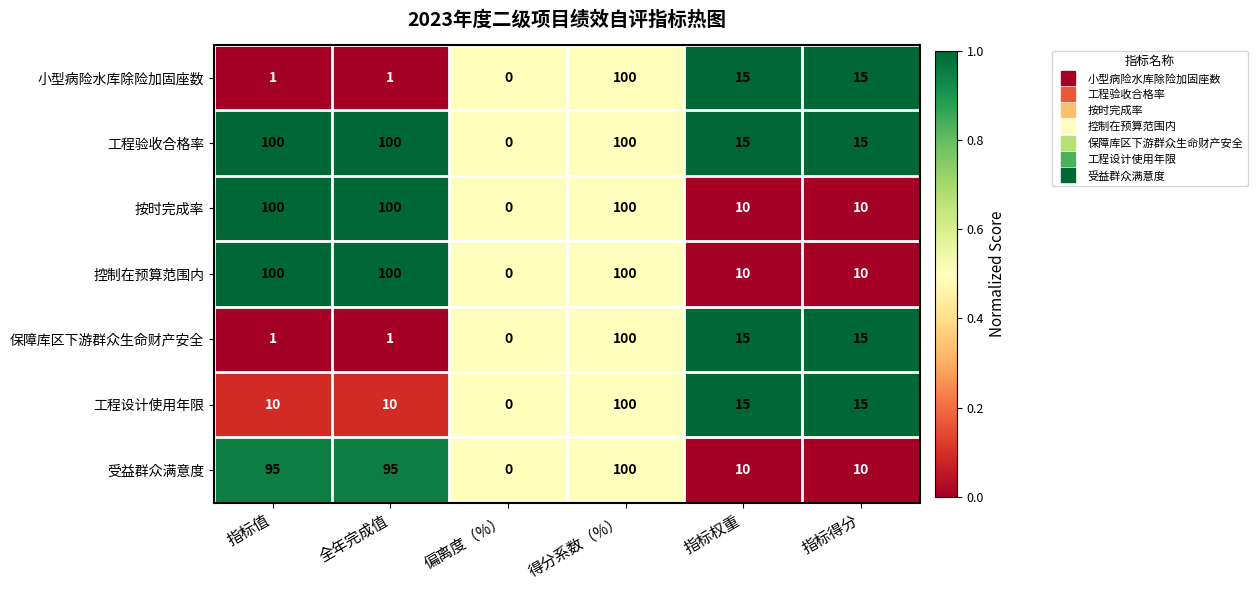

True or false: 工程验收合格率 has a value of 15 at 指标得分.

True